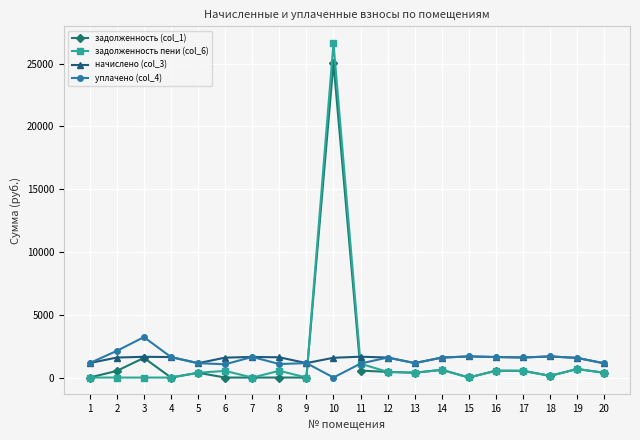

Which series has the widest spread of values?

задолженность пени (col_6)